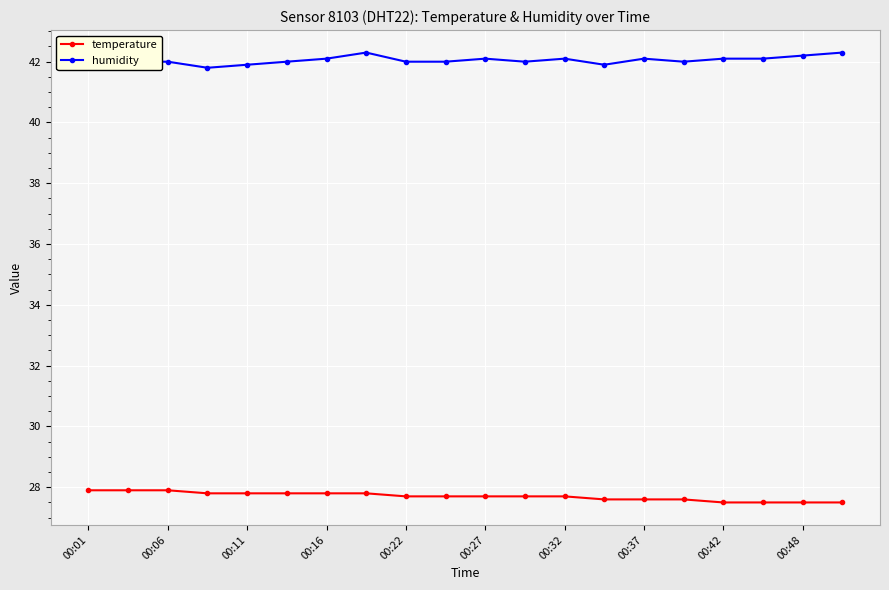

What is the maximum value for temperature?

27.9